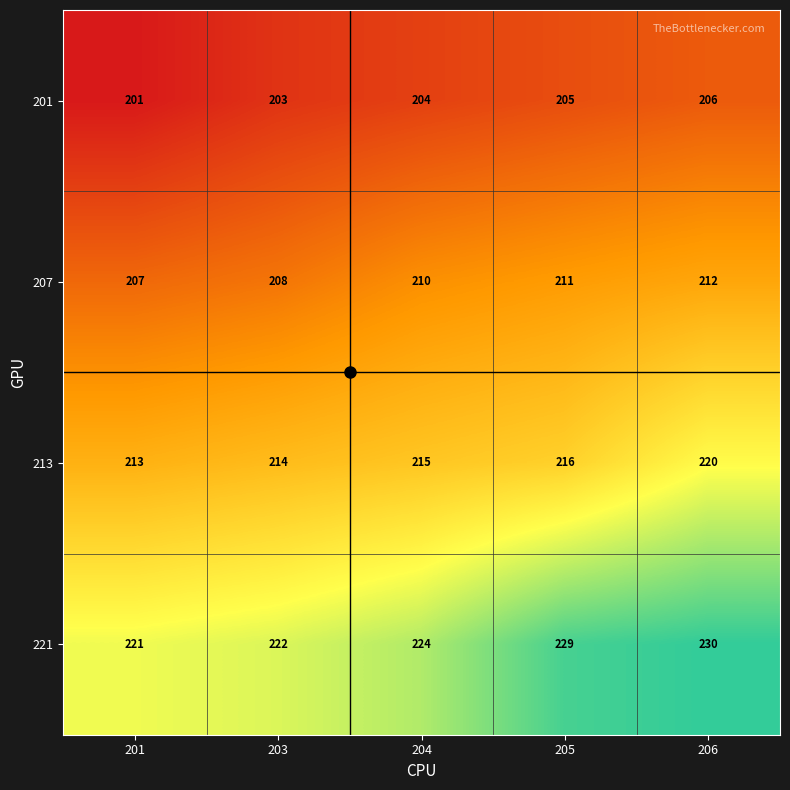

Which series changed the most between 203 and 205?

221